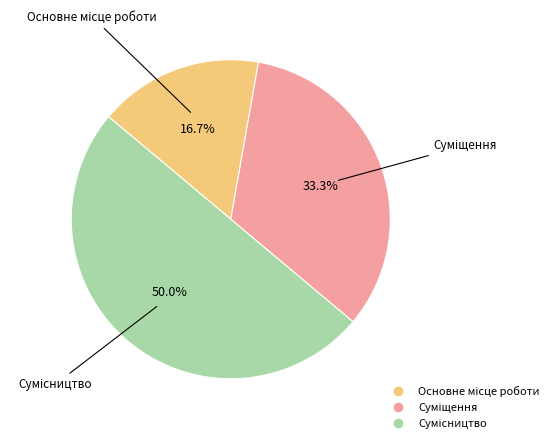

True or false: Основне місце роботи accounts for 5% of the total.

False